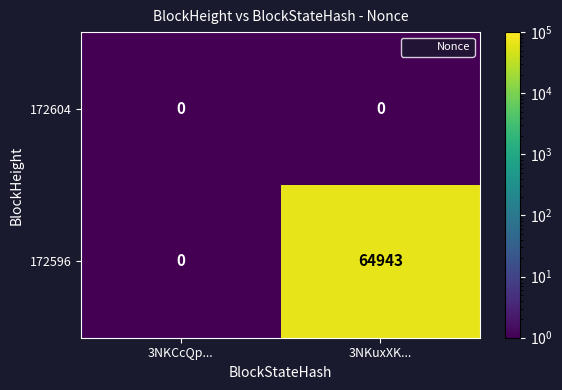

At which category is the sum across all series the highest?

3NKuxXK...